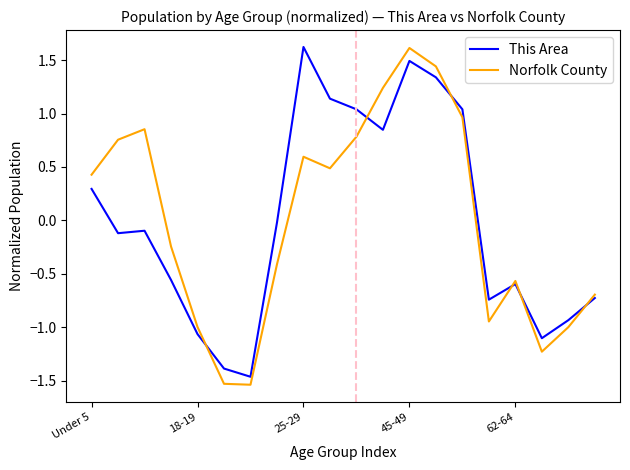

What is the maximum value for This Area?

1.6